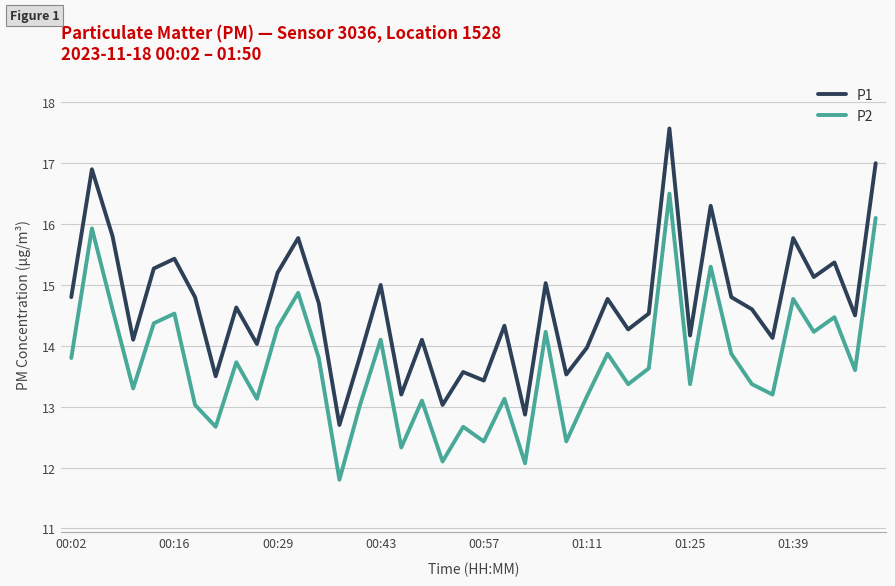

Rank the series by their maximum value, from highest to lowest.

P1, P2